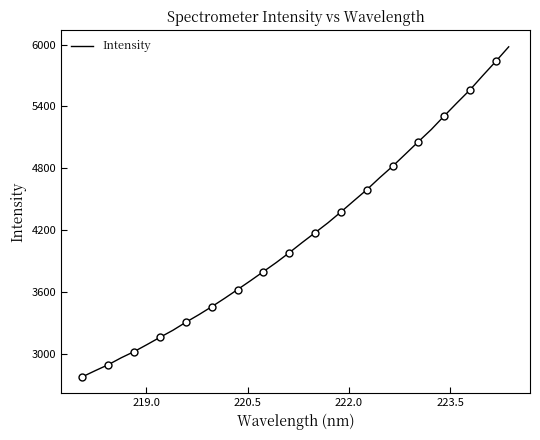

Reading left to right, what are all the values shown in this chart?

2780.6	2840.4	2897.7	2964.8	3024.8	3093.0	3163.0	3231.5	3309.0	3381.9	3459.5	3541.0	3625.7	3711.6	3799.7	3888.1	3982.8	4081.4	4176.6	4272.8	4377.6	4485.8	4592.7	4709.3	4820.1	4938.9	5058.8	5176.7	5307.9	5435.9	5561.0	5700.4	5836.6	5977.8